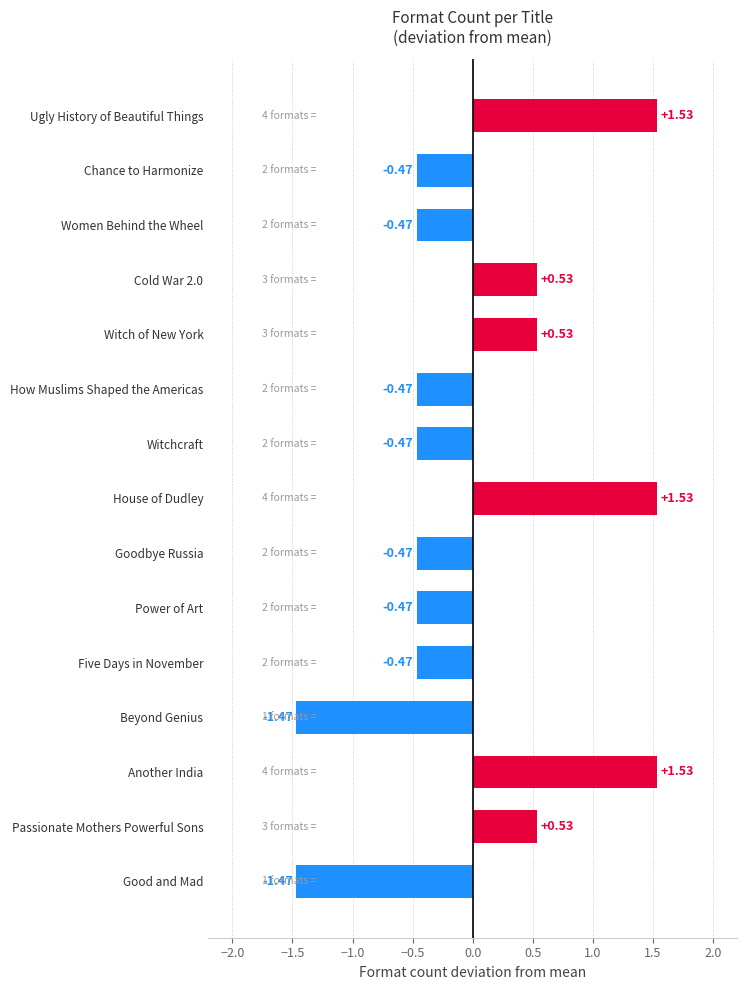

Between Witchcraft and Cold War 2.0, which is larger?

Cold War 2.0